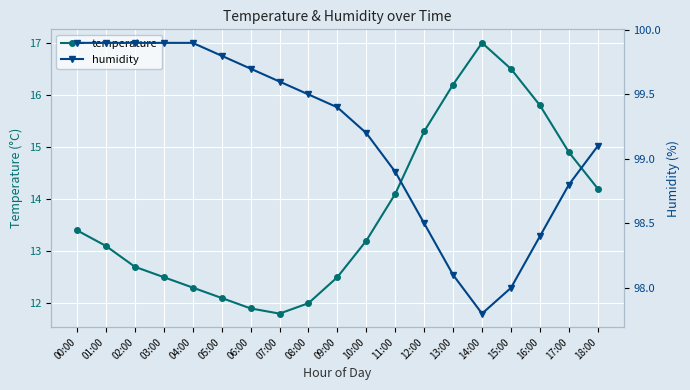

What is the label of the 14th point from the right?

05:00